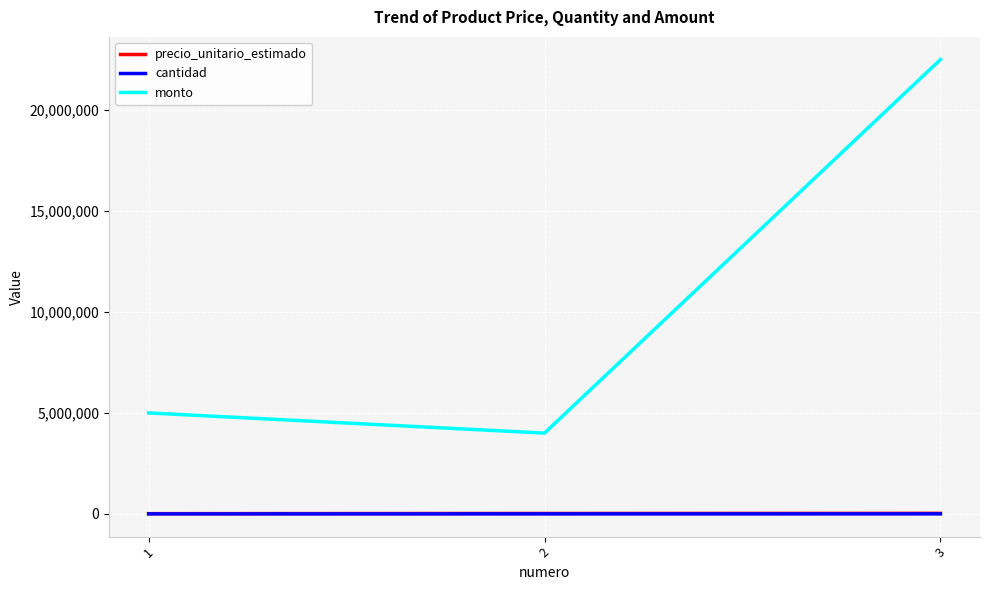

At which category is the sum across all series the highest?

3